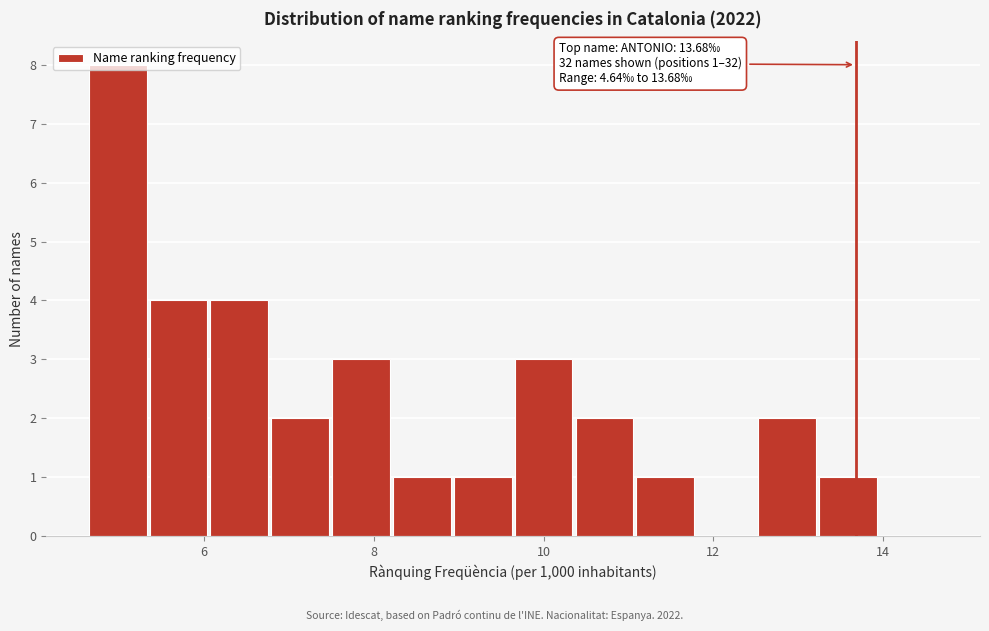

Read against the x-axis, roughly where is the centre of the tallest bar?

5.0